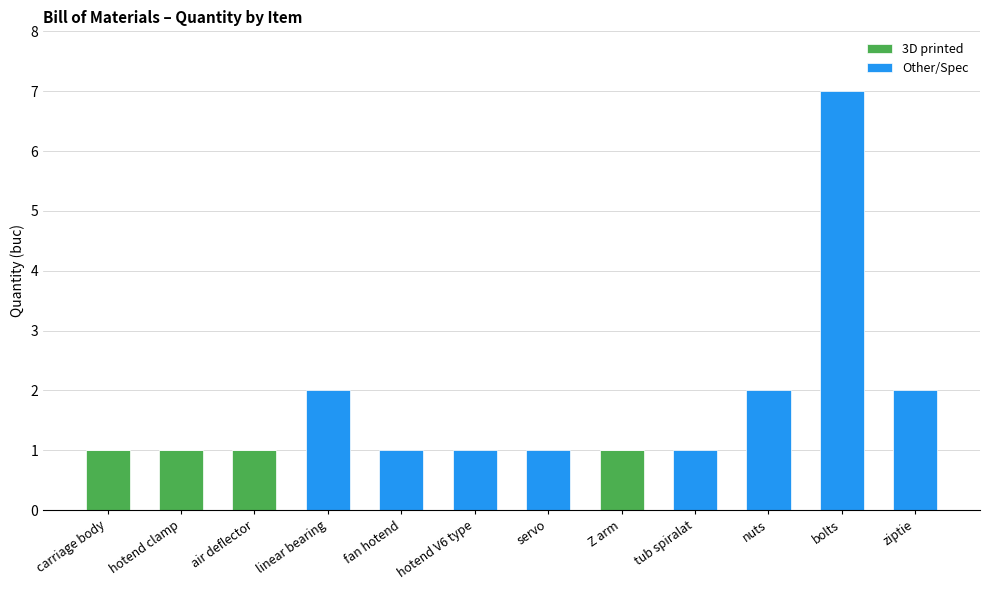

Are the bars horizontal?

No